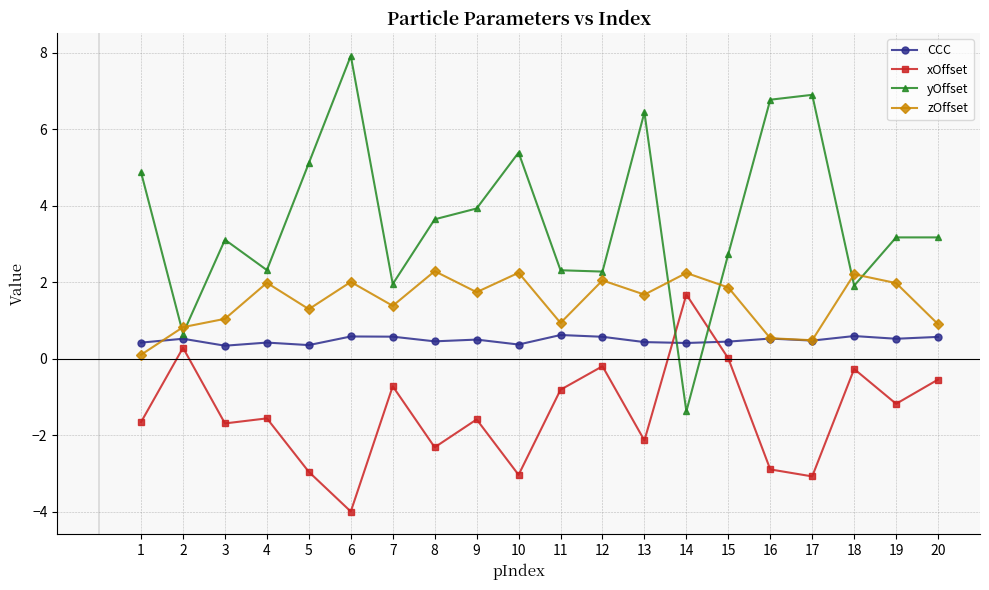

True or false: yOffset has a value of 2.7 at 7.

False